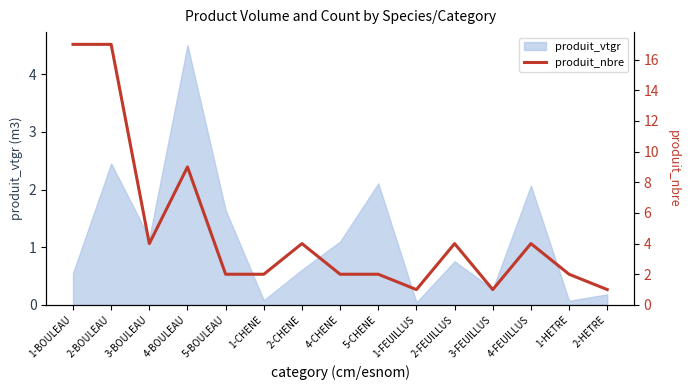

True or false: the data shows 17 at 1-BOULEAU.

True